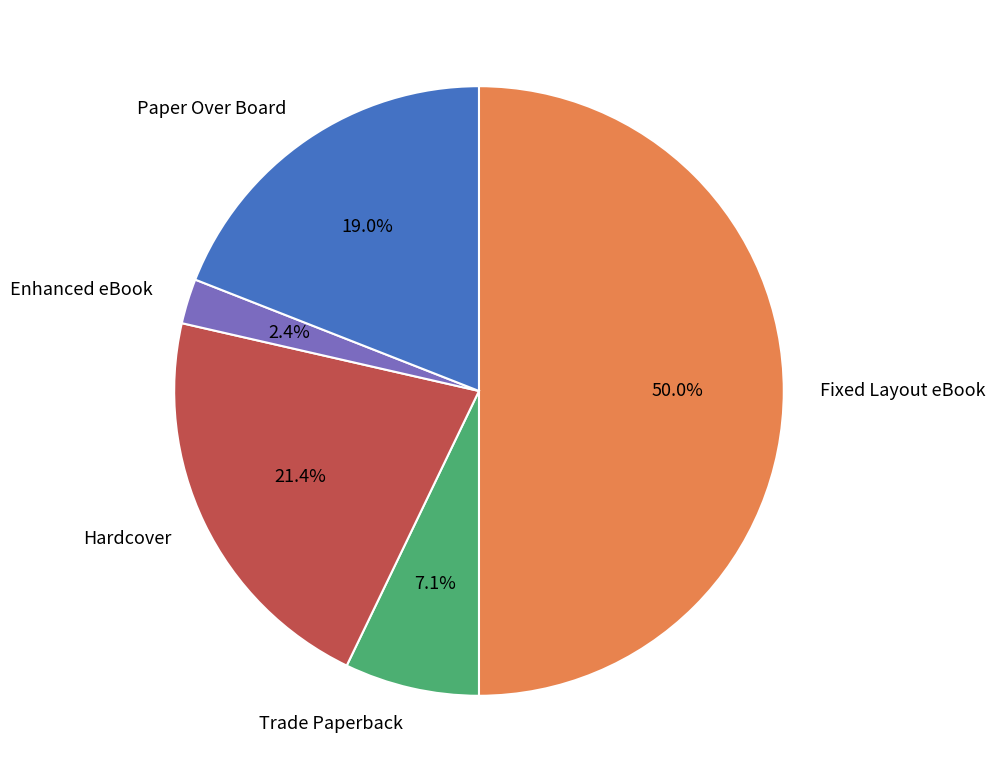

Does Enhanced eBook account for over 50% of the chart?

No